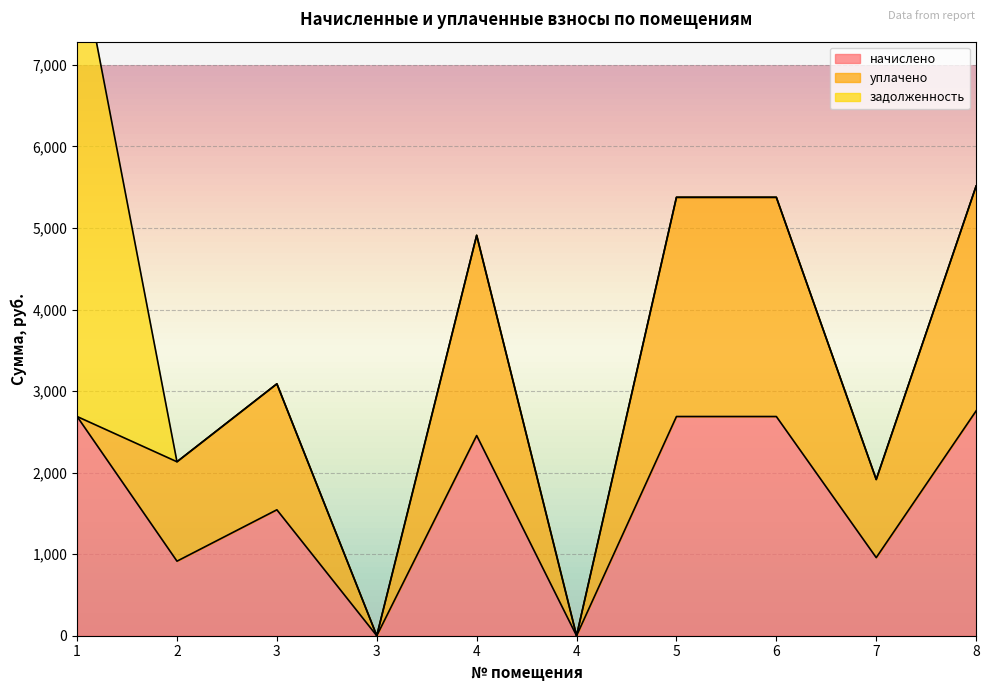

Between which two adjacent categories do задолженность and начислено first intersect?

1 and 2